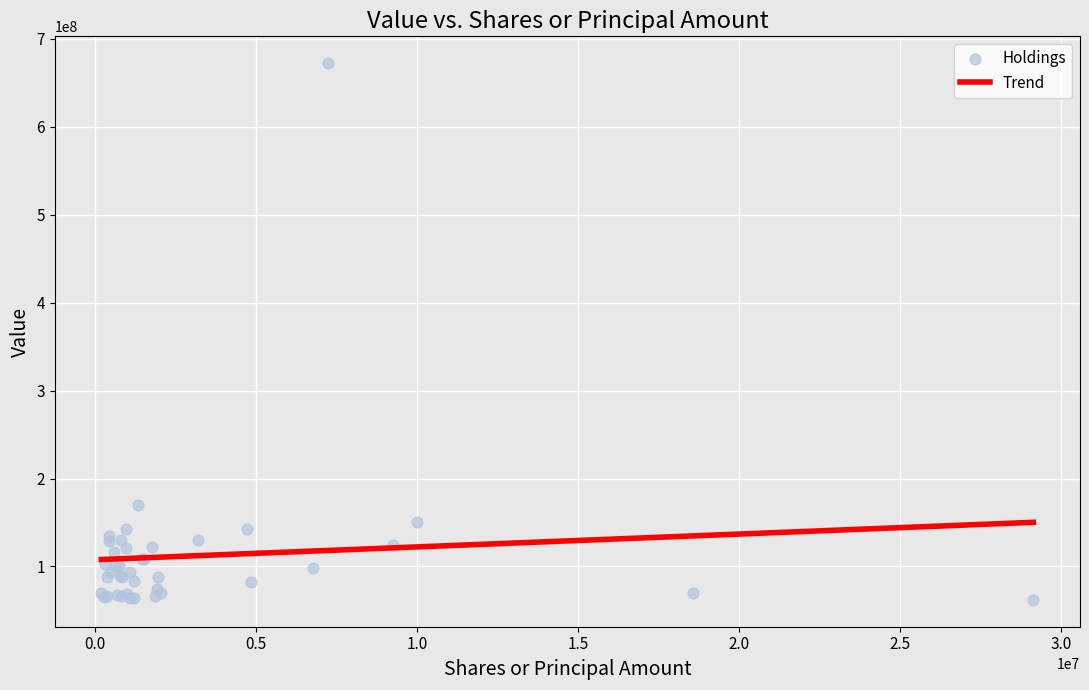

What Y value in the scatter plot is closest to 367032451?

170085439